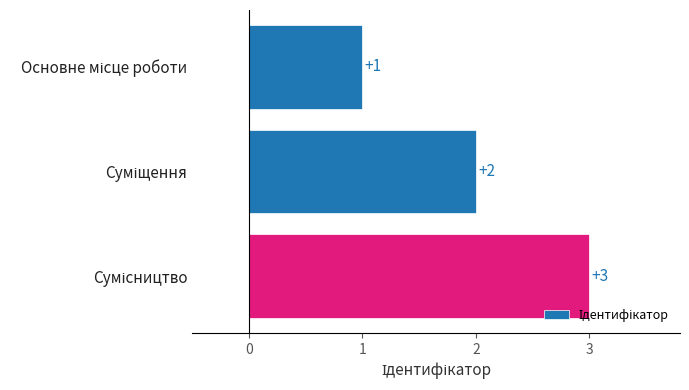

What is the value of the 2nd bar from the top?

2